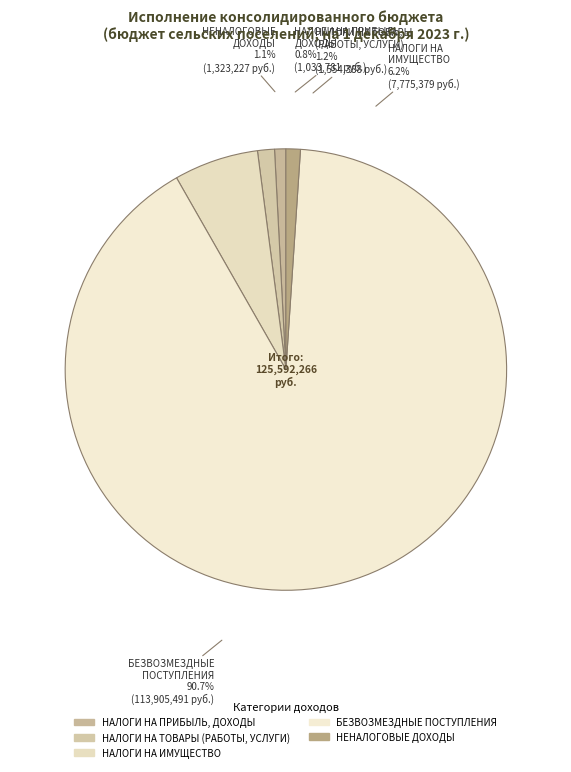

The НАЛОГИ НА ПРИБЫЛЬ, ДОХОДЫ slice represents 1% of the pie. True or false?

True